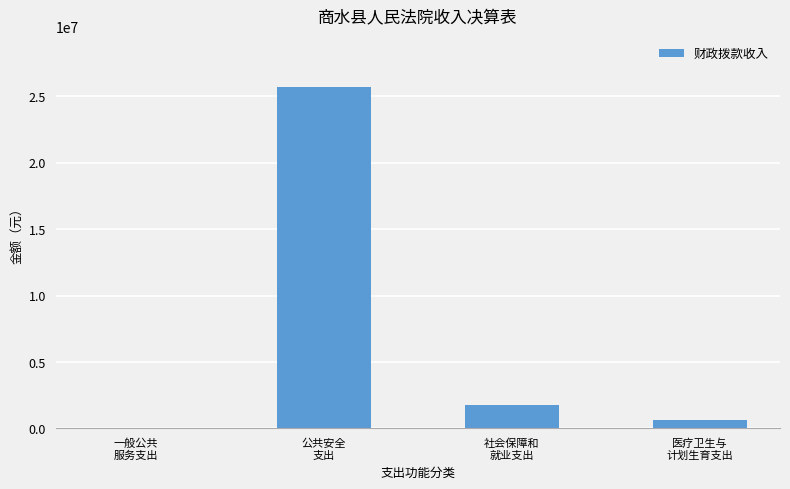

True or false: the data shows 25676375.8 at 公共安全
支出.

True